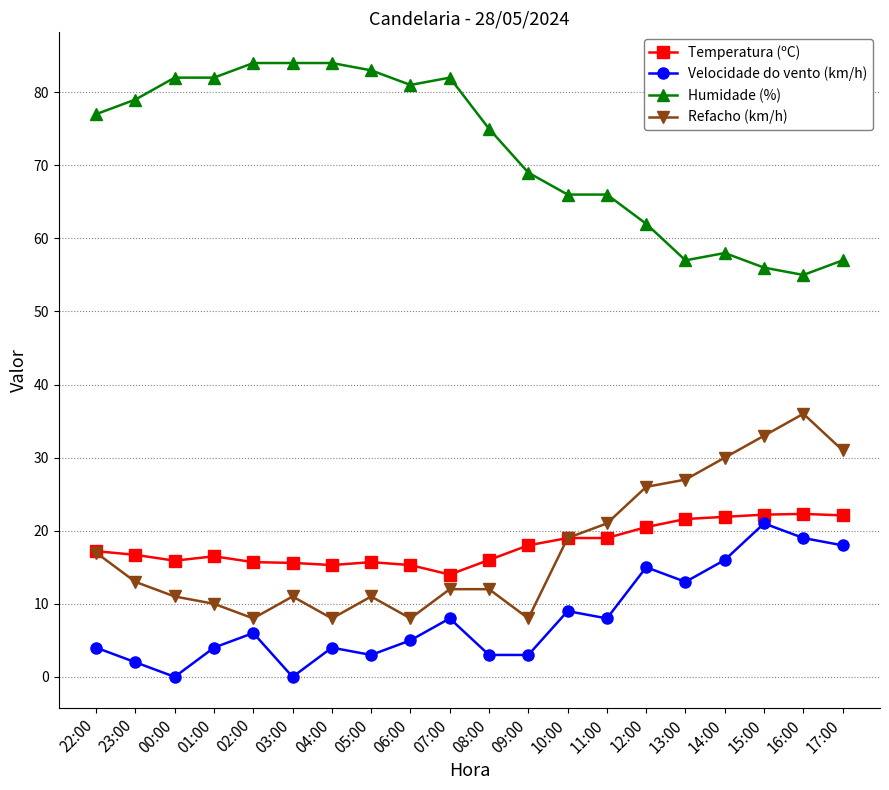

What is the total value across all series at 16:00?

132.3